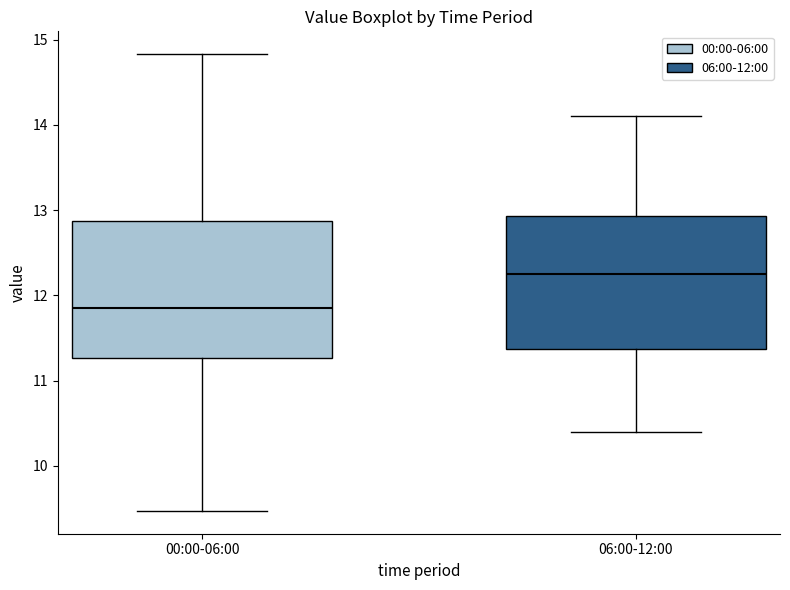

Which box has the lowest median line?

00:00-06:00